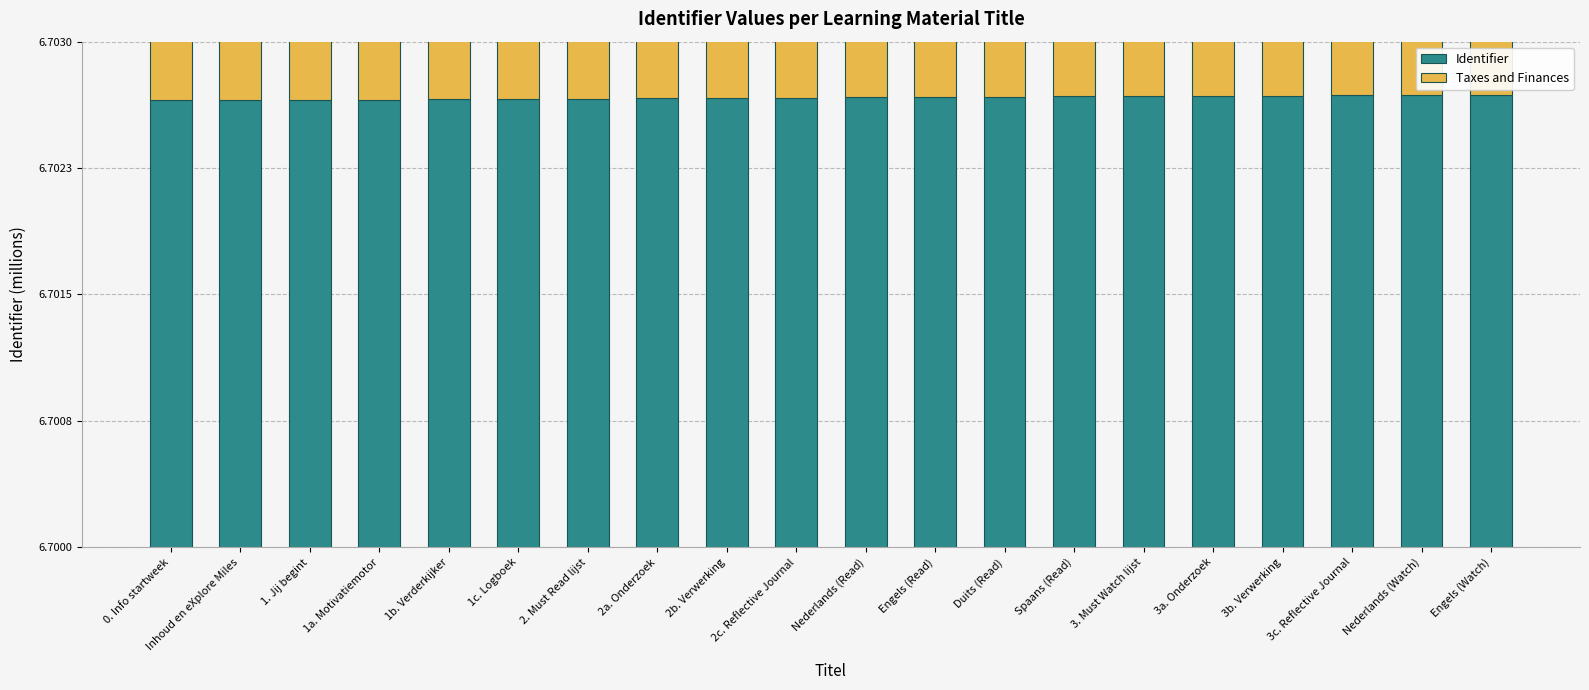

List the series in order of their overall mean, highest first.

Identifier, Taxes and Finances